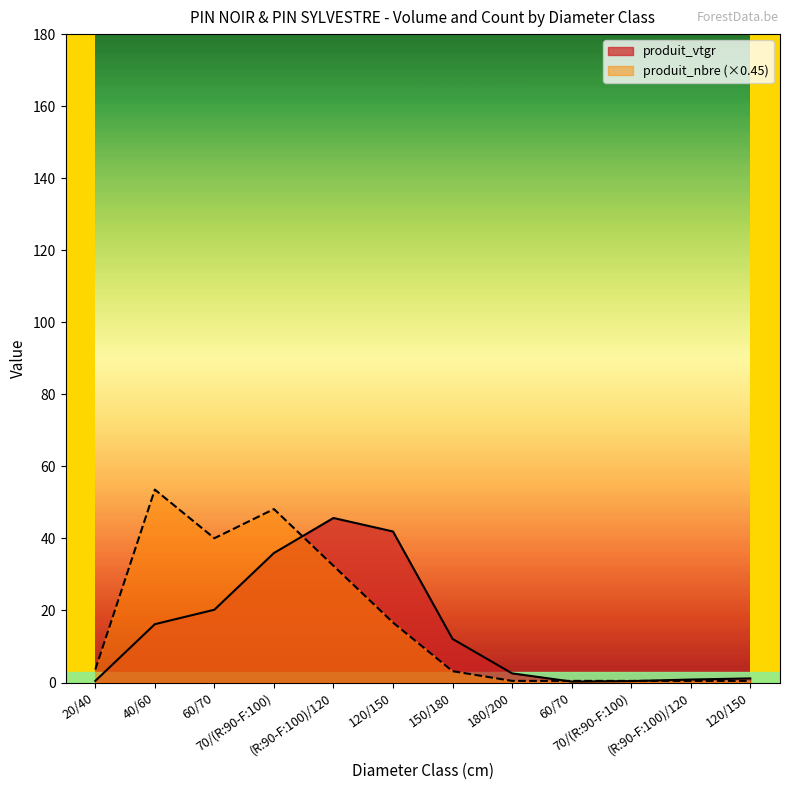

What is the minimum value for produit_nbre?

0.5